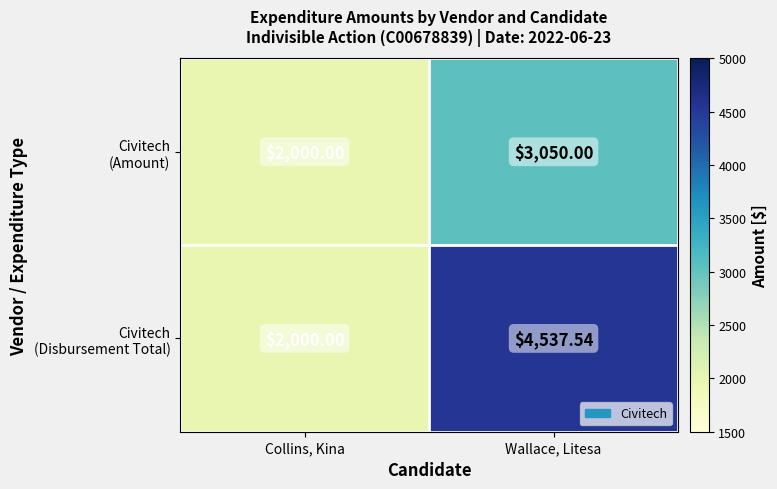

What is the maximum value shown in the chart?

4537.5